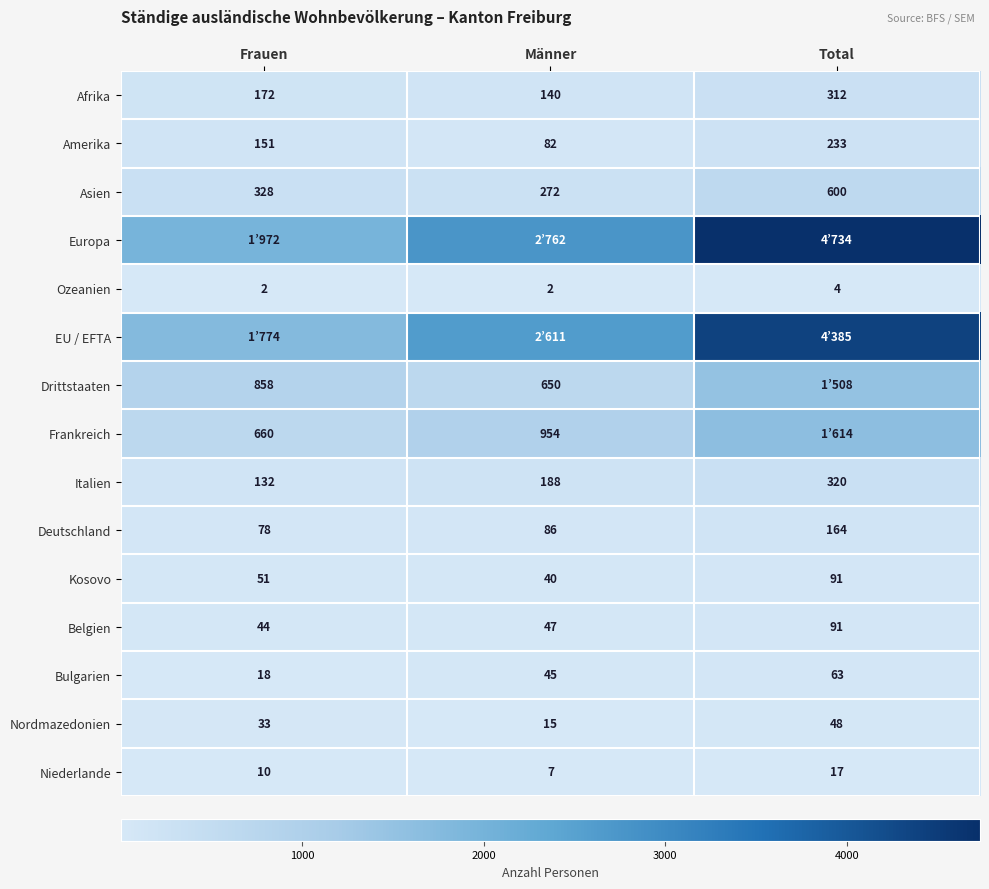

Is the value of Amerika at Total greater than the value of Nordmazedonien at Frauen?

Yes